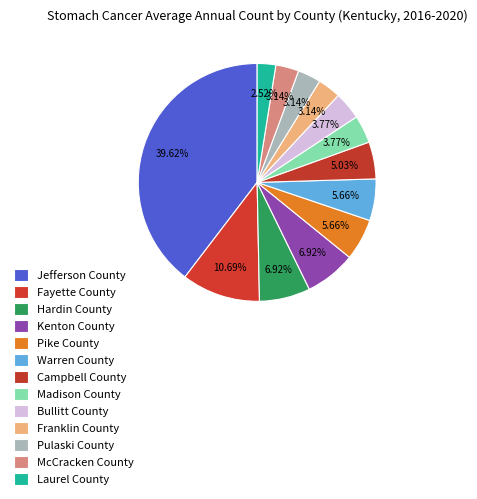

How many slices are in this pie chart?

13